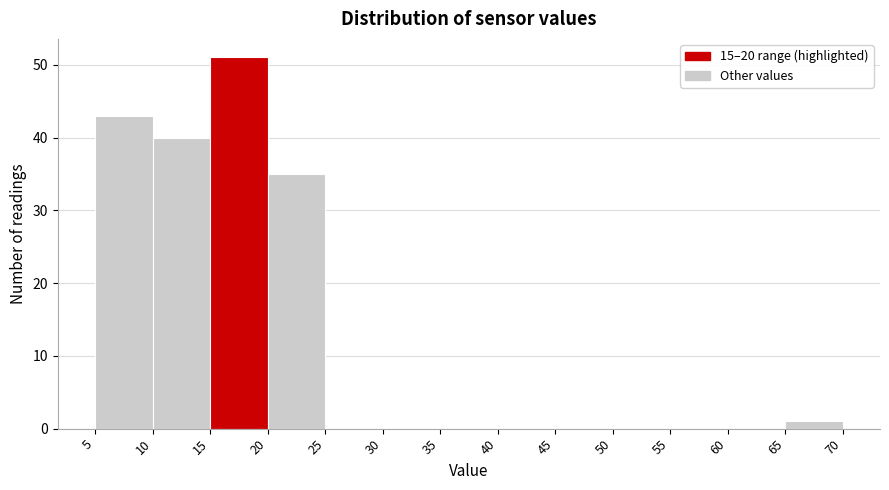

Reading left to right, transcribe this chart: for each bar, give the range it covers on the x-axis and its height. The values are not printed on the chart, so give them approximately, as read against the axis.

5 to 10: 43
10 to 15: 40
15 to 20: 51
20 to 25: 35
25 to 30: 0
30 to 35: 0
35 to 40: 0
40 to 45: 0
45 to 50: 0
50 to 55: 0
55 to 60: 0
60 to 65: 0
65 to 70: 1